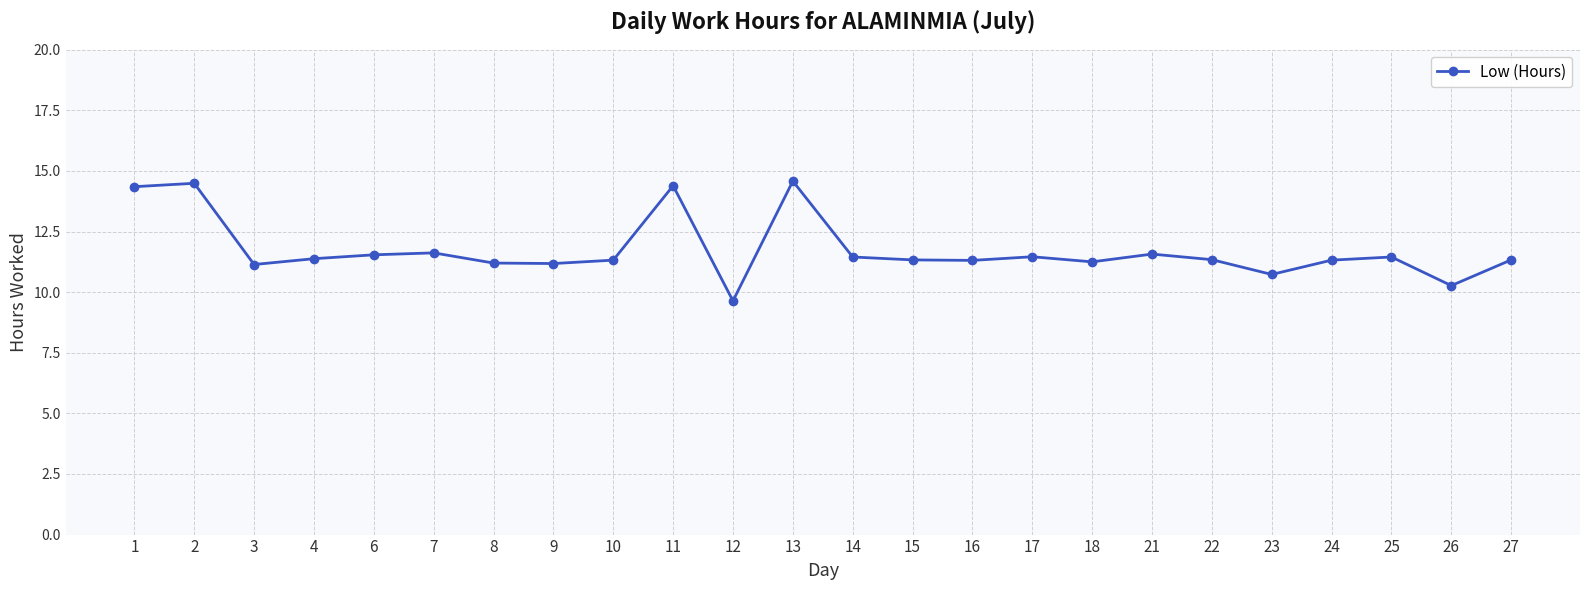

What is the maximum value shown in the chart?

14.6